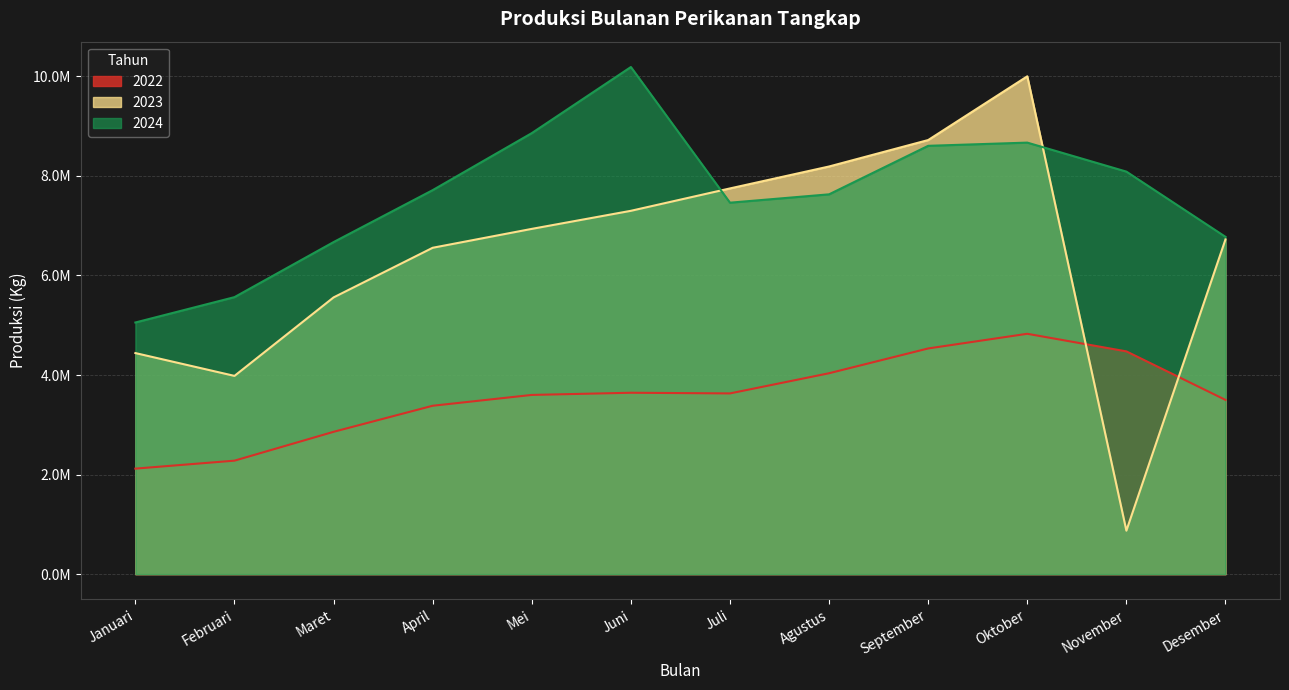

What is the difference between the 2024 values at Desember and September?

1828889